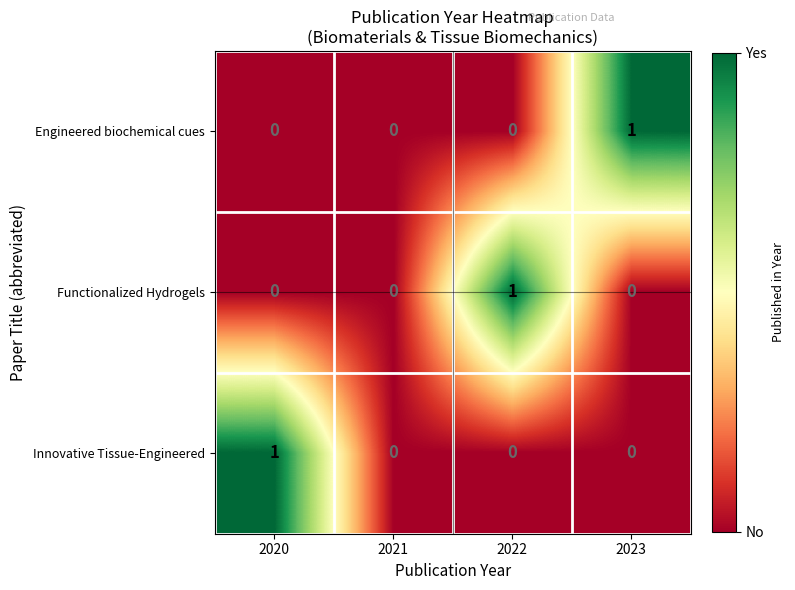

How many Engineered biochemical cues values are between 0 and 1?

4